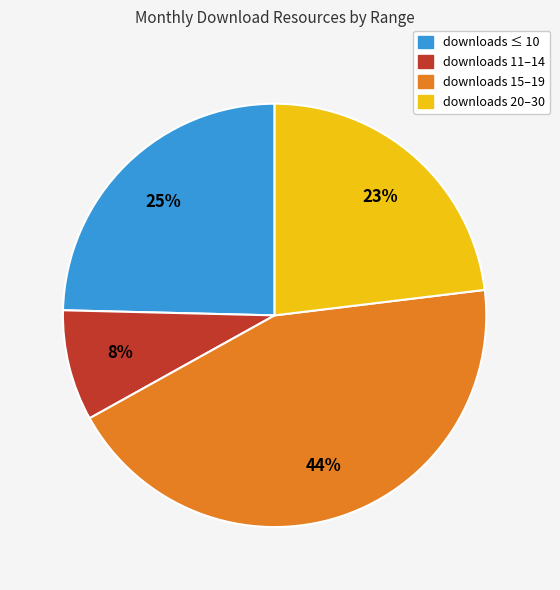

Is there any slice that represents more than half of the pie?

No